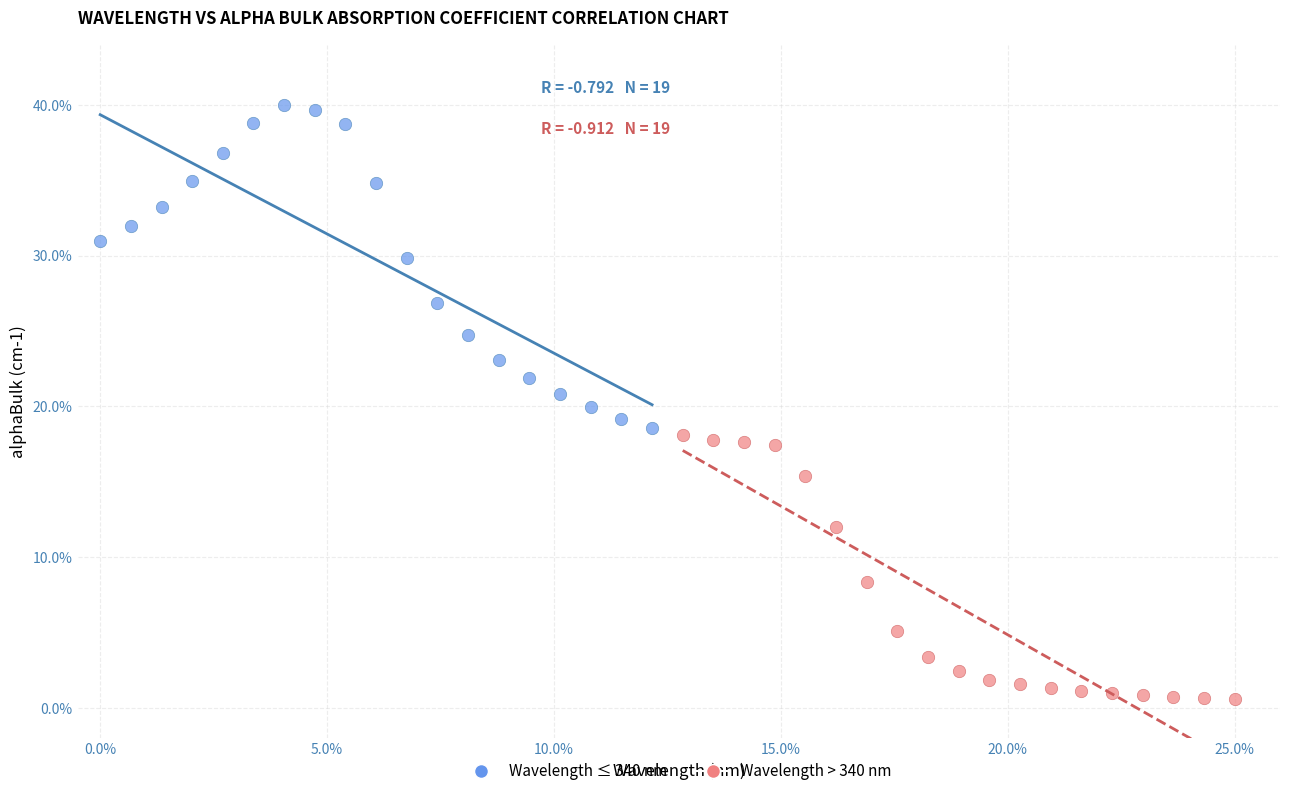

What are all the series names shown in the legend?

Wavelength ≤ 340 nm, Wavelength > 340 nm